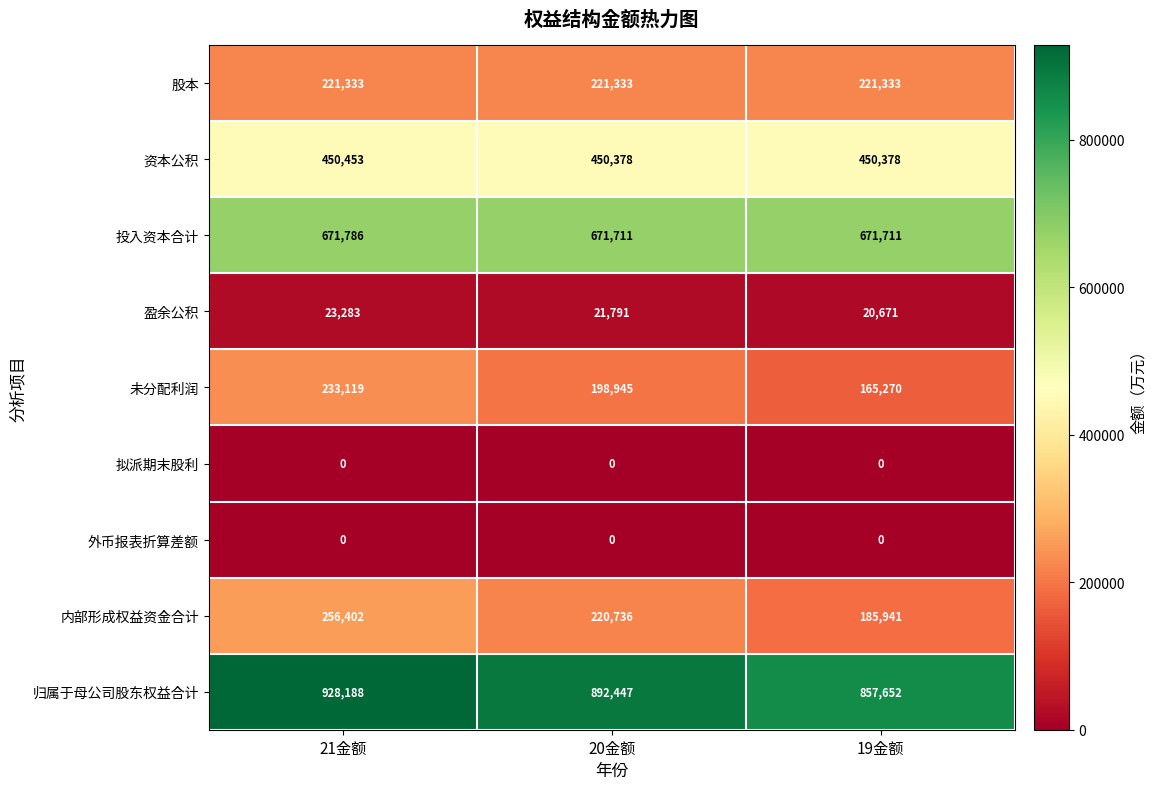

What is the highest value of the 资本公积 series?

450453